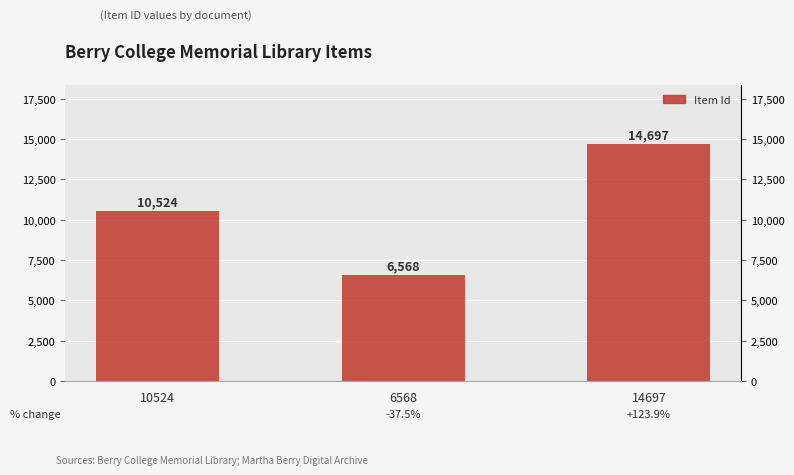

Which has a higher value, 10524 or 6568?

10524